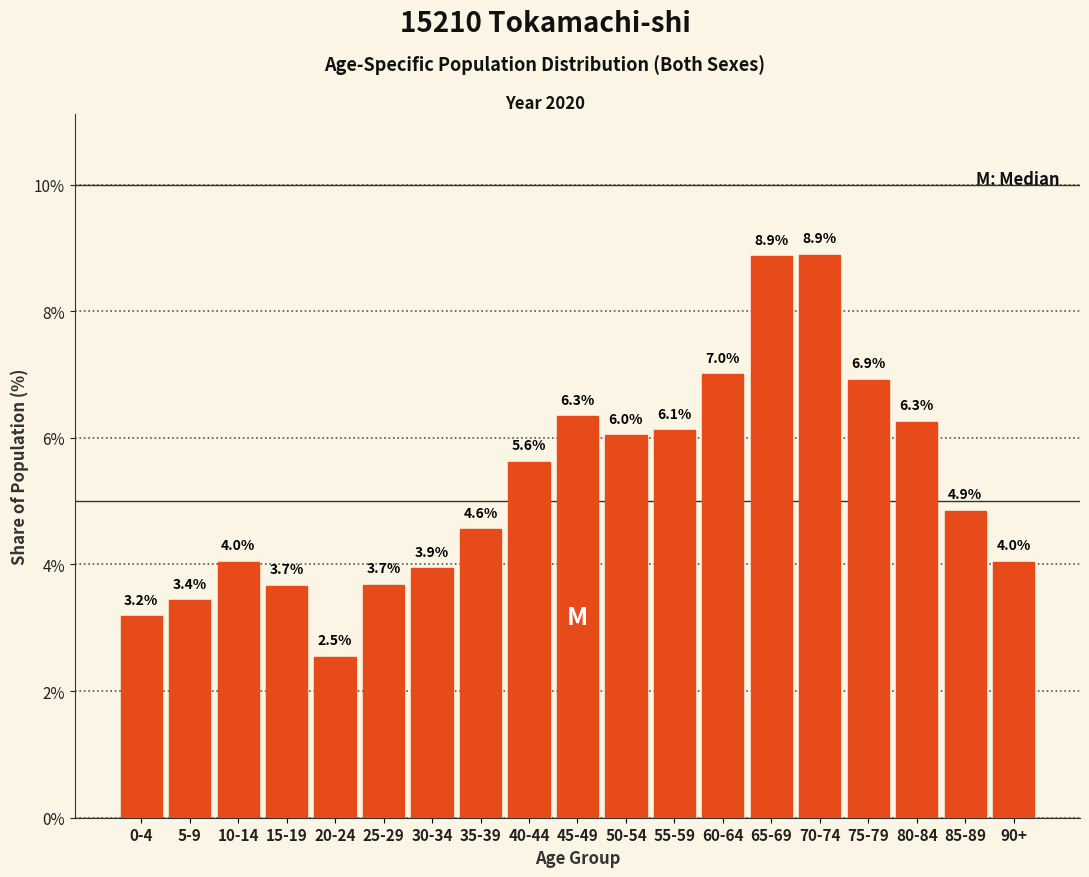

Reading left to right, extract all data points from this chart.

0-4=3.2	5-9=3.4	10-14=4.0	15-19=3.7	20-24=2.5	25-29=3.7	30-34=3.9	35-39=4.6	40-44=5.6	45-49=6.3	50-54=6.0	55-59=6.1	60-64=7.0	65-69=8.9	70-74=8.9	75-79=6.9	80-84=6.3	85-89=4.9	90+=4.0